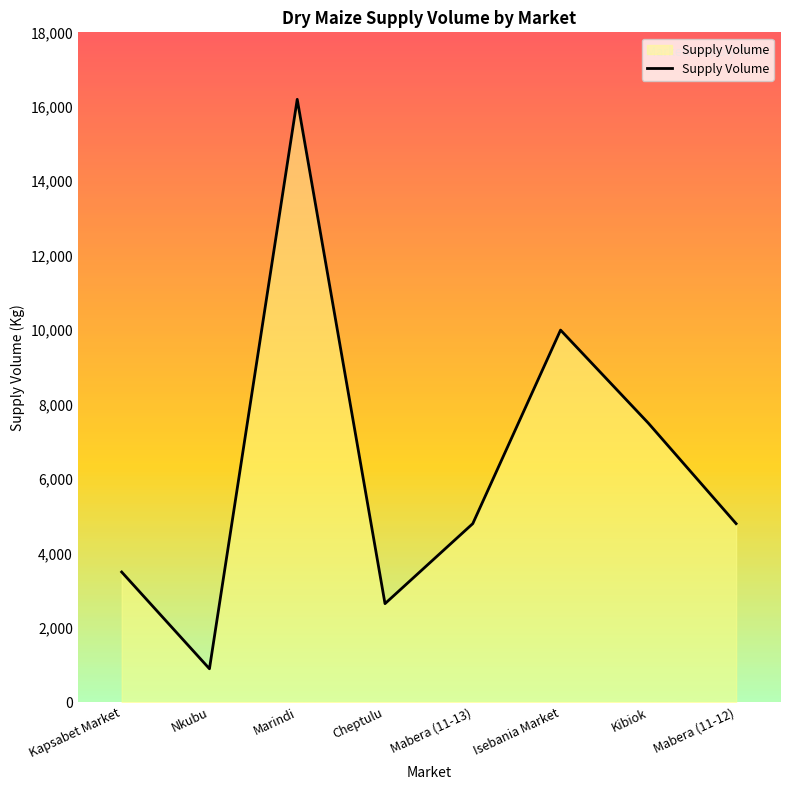

The value at Mabera (11-12) is 4800. True or false?

True